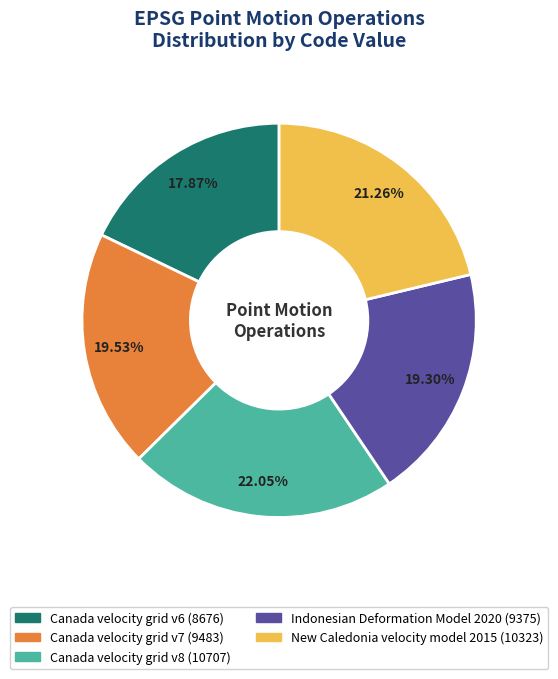

What is the smallest slice in the pie chart?

Canada velocity grid v6